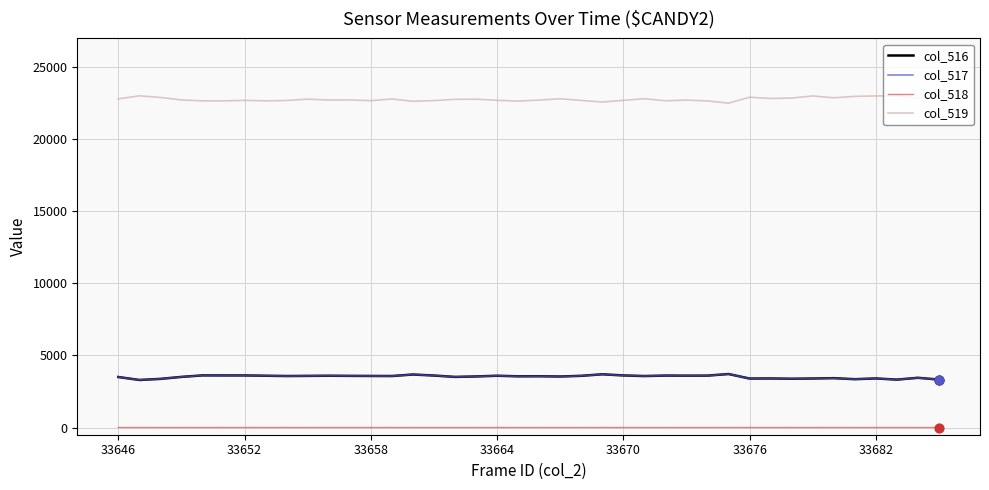

True or false: col_517 and col_519 cross at least once.

False